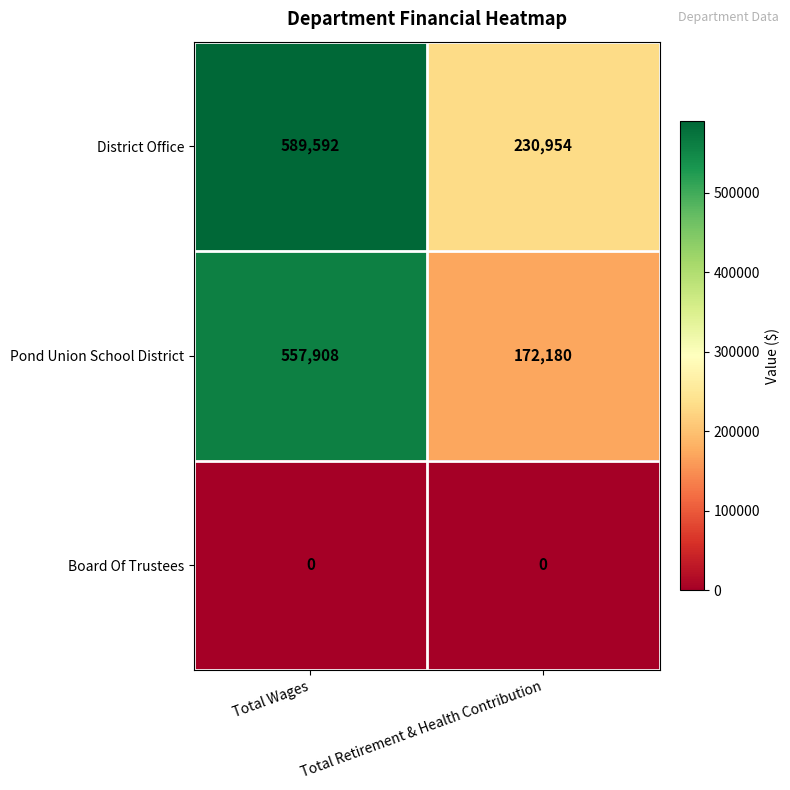

Is it true that Board Of Trustees equals 0 at Total Wages?

True